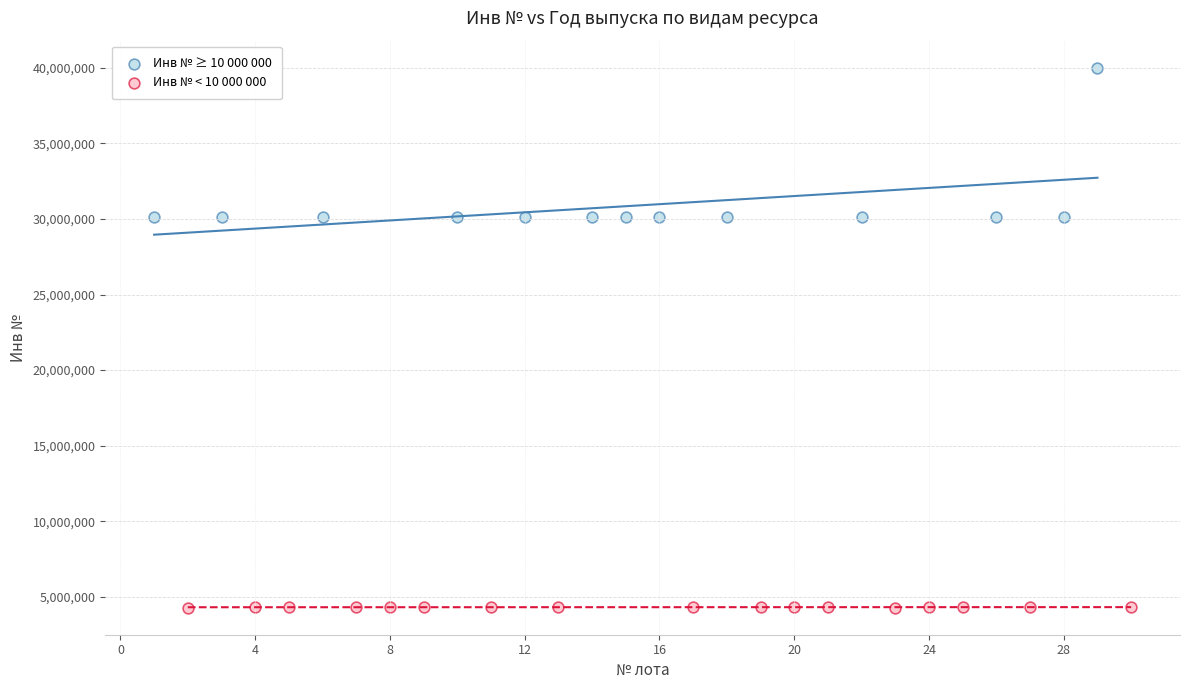

Which series has the widest spread of Y values?

Инв № ≥ 10 000 000